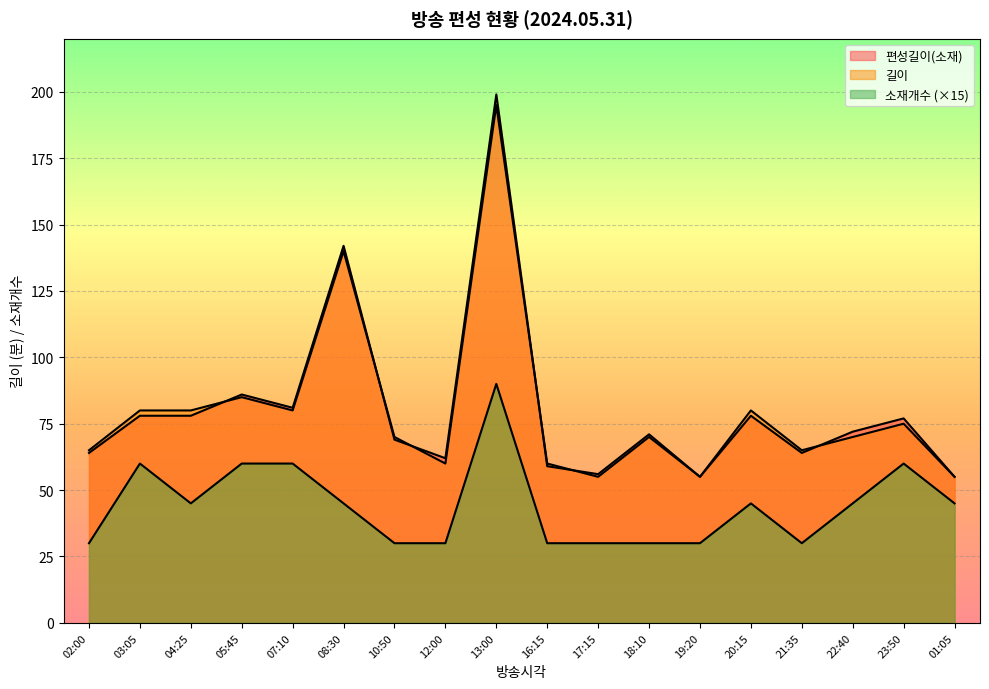

What is the label of the 13th point from the left?

19:20